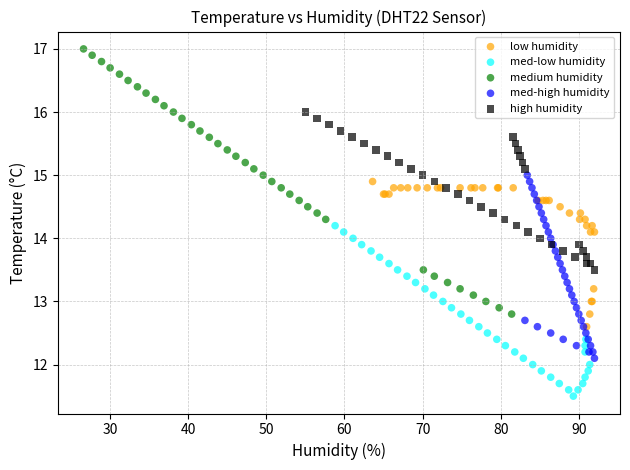

Which series contains the lowest Y value?

med-low humidity